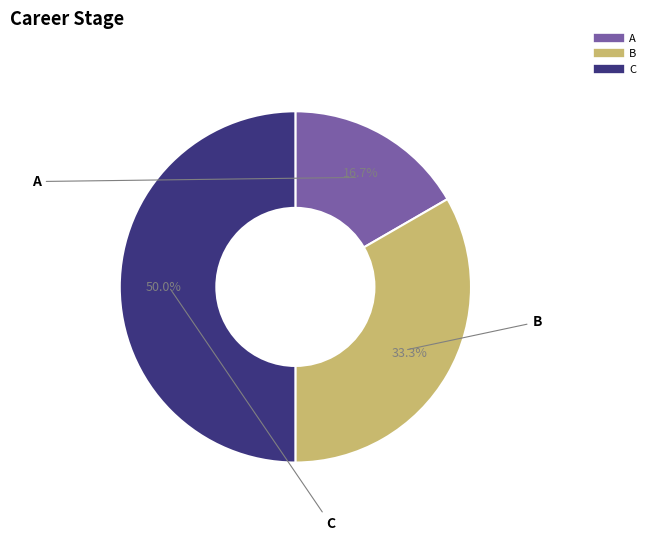

The C slice represents 62% of the pie. True or false?

False